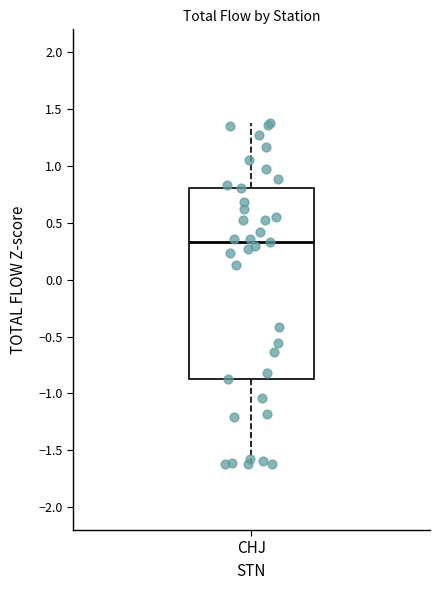

Where does the upper whisker of the box for CHJ end on the y-axis? The values are not printed on the chart, so give them approximately, as read against the axis.

1.40